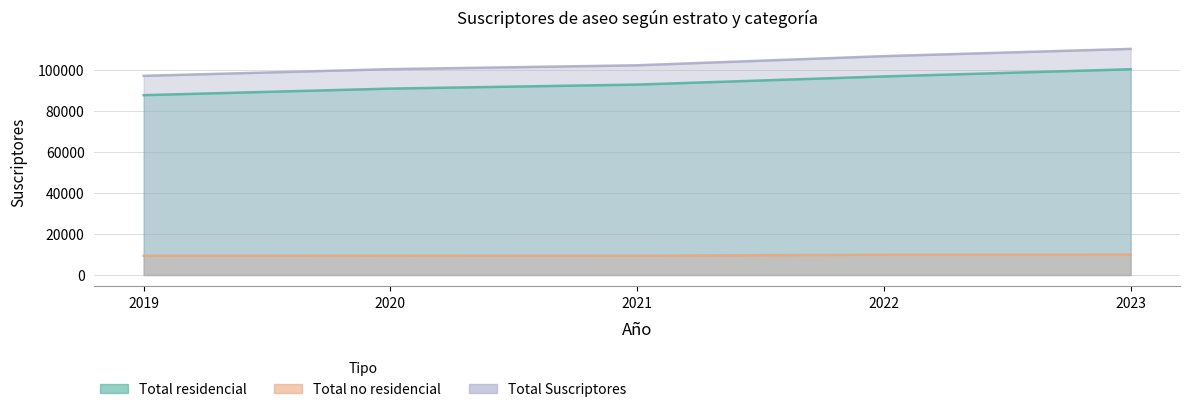

At which label is Total no residencial closest to 9687?

2020